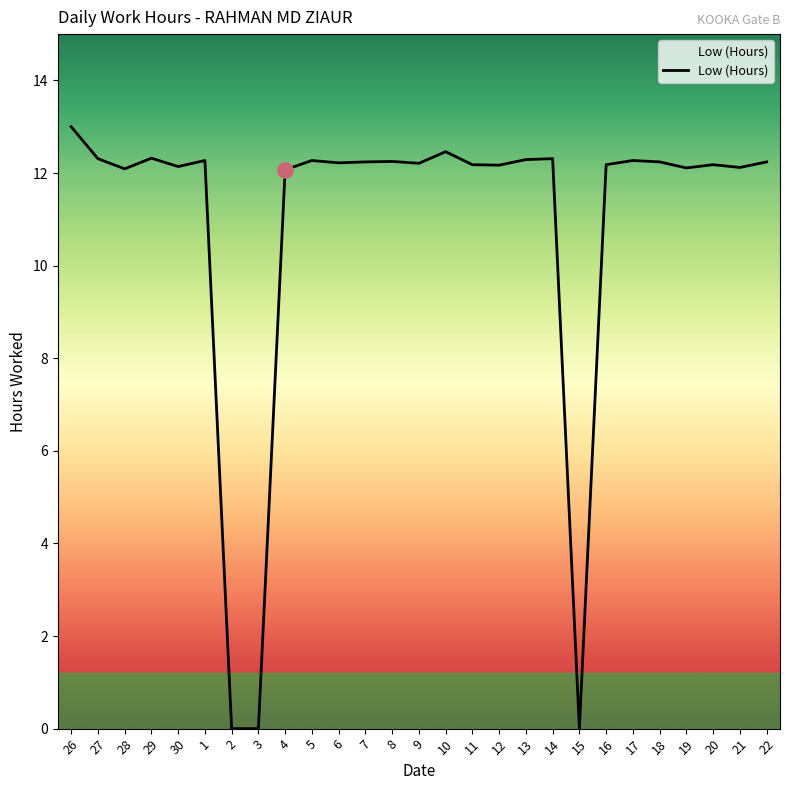

Approximately how many times larger is the value at 13 compared to 26?

0.9